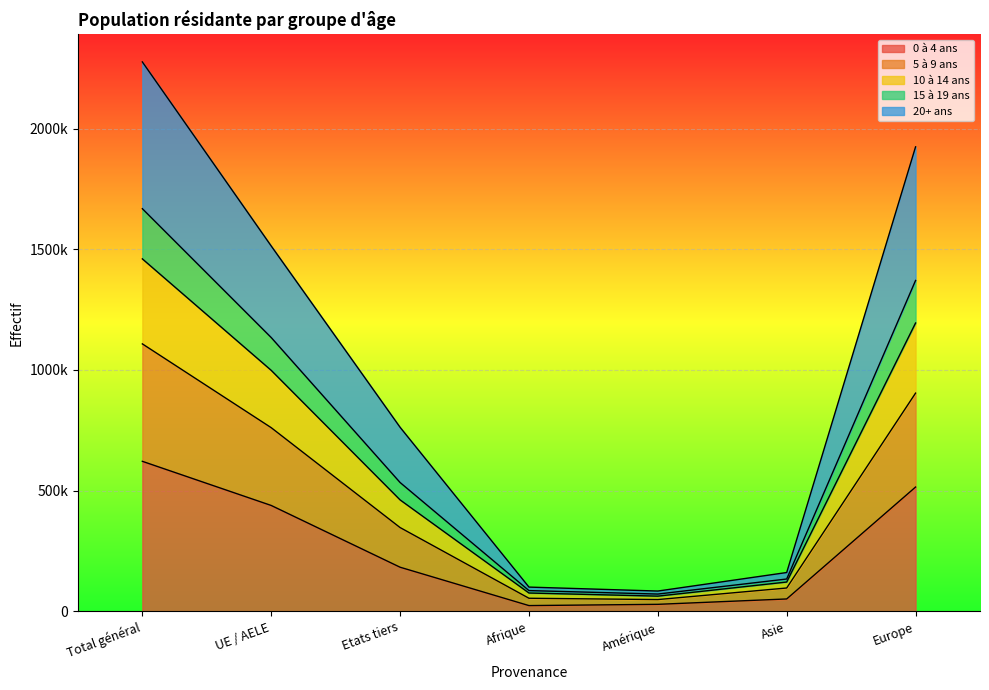

The 5 à 9 ans series shows 2914880 at Total général. True or false?

False